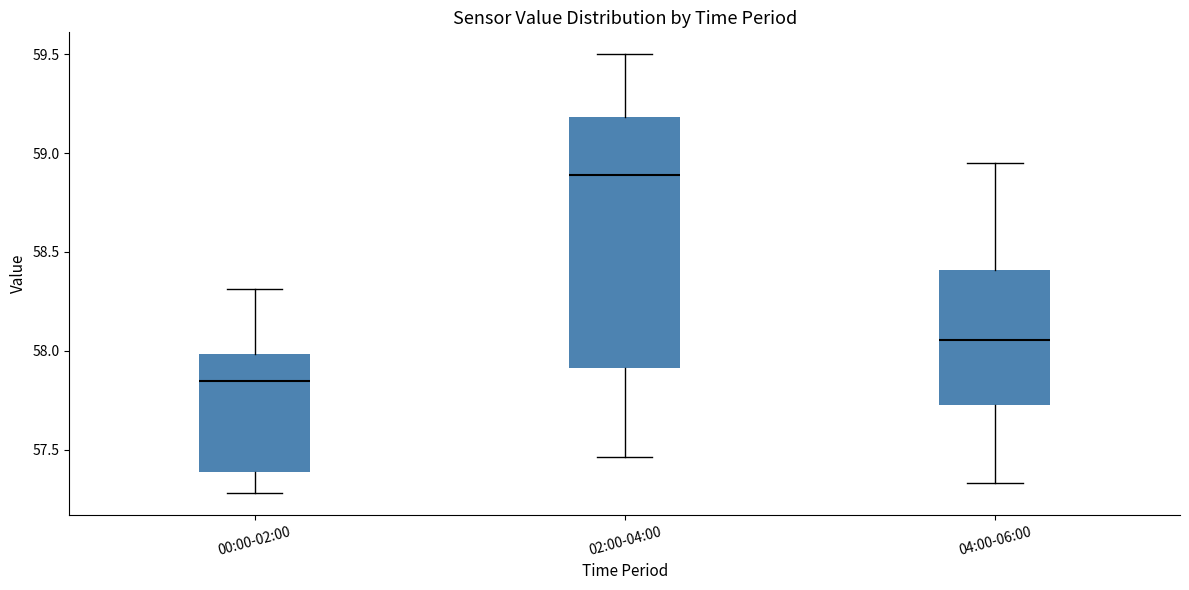

Which box has the lowest median line?

00:00-02:00